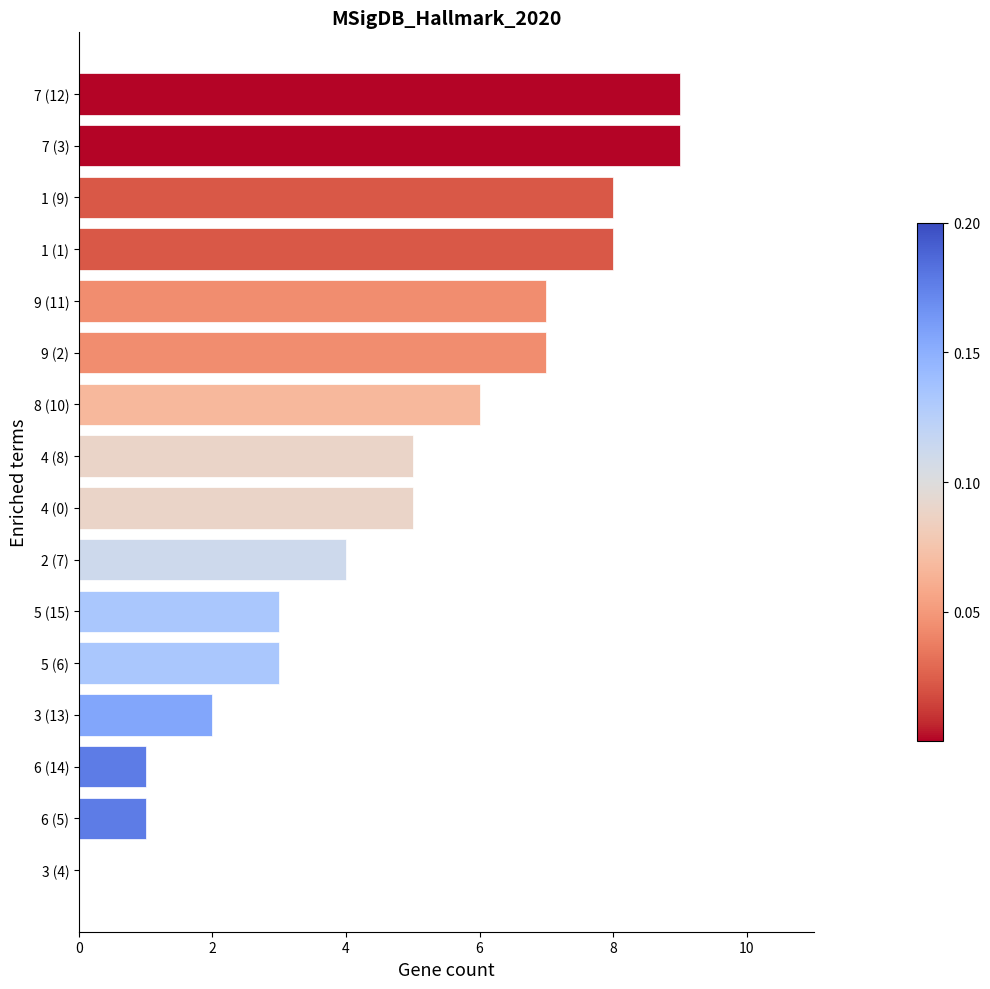

How many values are between 3 and 8?

10